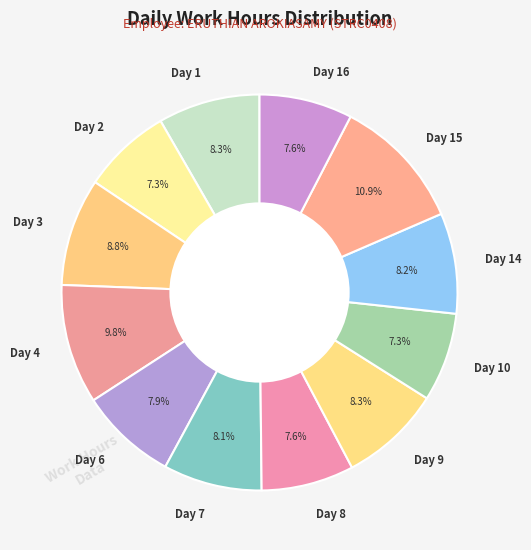

How many segments does this pie chart have?

12